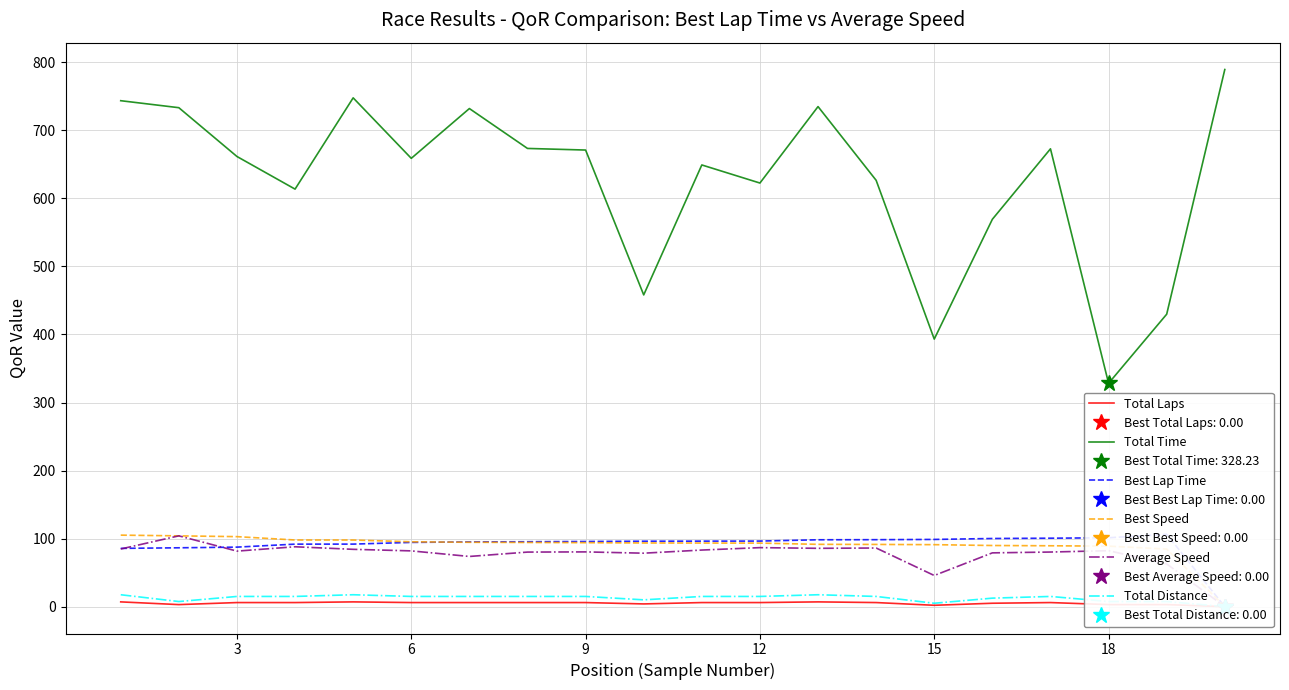

What is the minimum value for Total Time?

328.2